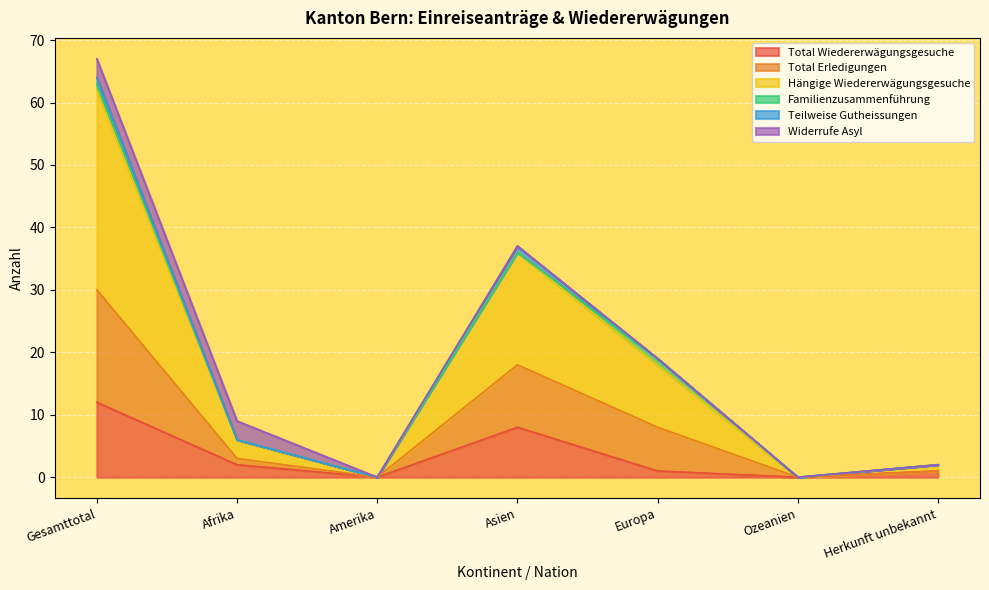

How many interior local peaks does the Total Erledigungen series have?

1